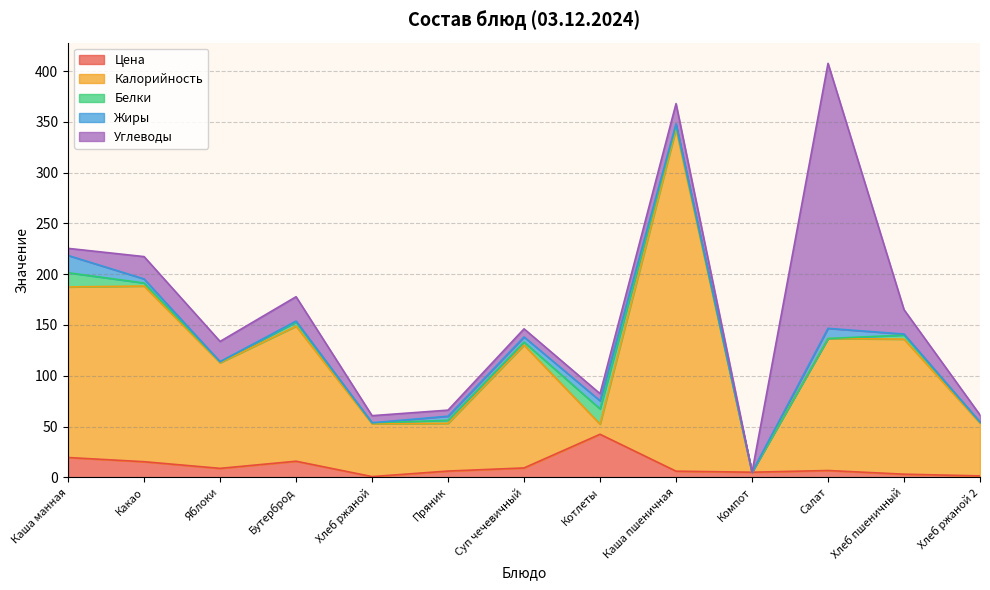

Reading right to left, extract all data points from this chart.

Цена: 1.4	3.0	6.7	5.0	6.0	42.3	9.2	6.1	0.7	15.8	8.8	15.3	19.4
Калорийность: 52.0	133.0	130.0	0.0	337.0	10.0	121.0	47.0	52.0	133.0	104.0	173.0	168.0
Белки: 1.0	4.0	0.0	0.0	3.0	15.0	3.0	3.0	1.0	4.0	1.0	3.0	14.0
Жиры: 0.0	1.0	10.0	0.0	2.0	8.0	5.0	4.0	0.0	1.0	0.0	4.0	17.0
Углеводы: 7.0	24.0	261.0	0.0	20.0	7.0	8.0	6.0	7.0	24.0	20.0	22.0	7.0